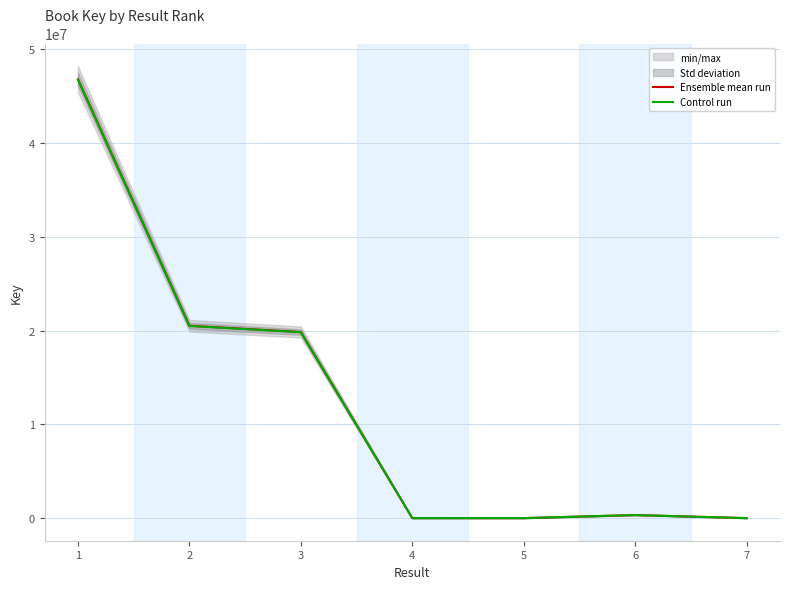

True or false: Ensemble mean run and Control run cross at least once.

False